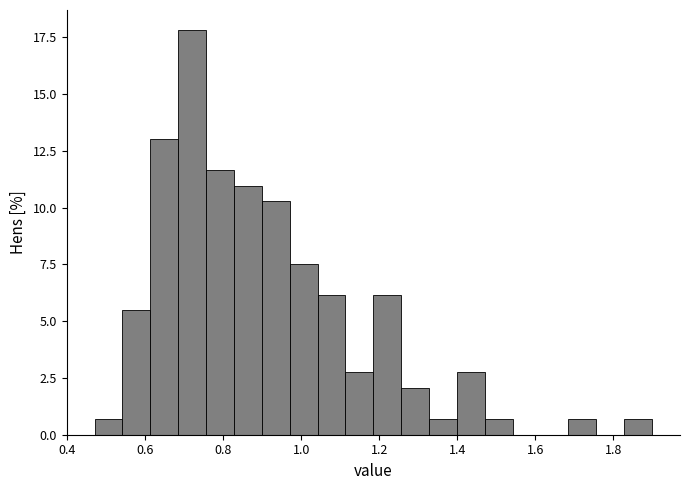

Read against the x-axis, roughly where is the centre of the tallest bar?

0.72